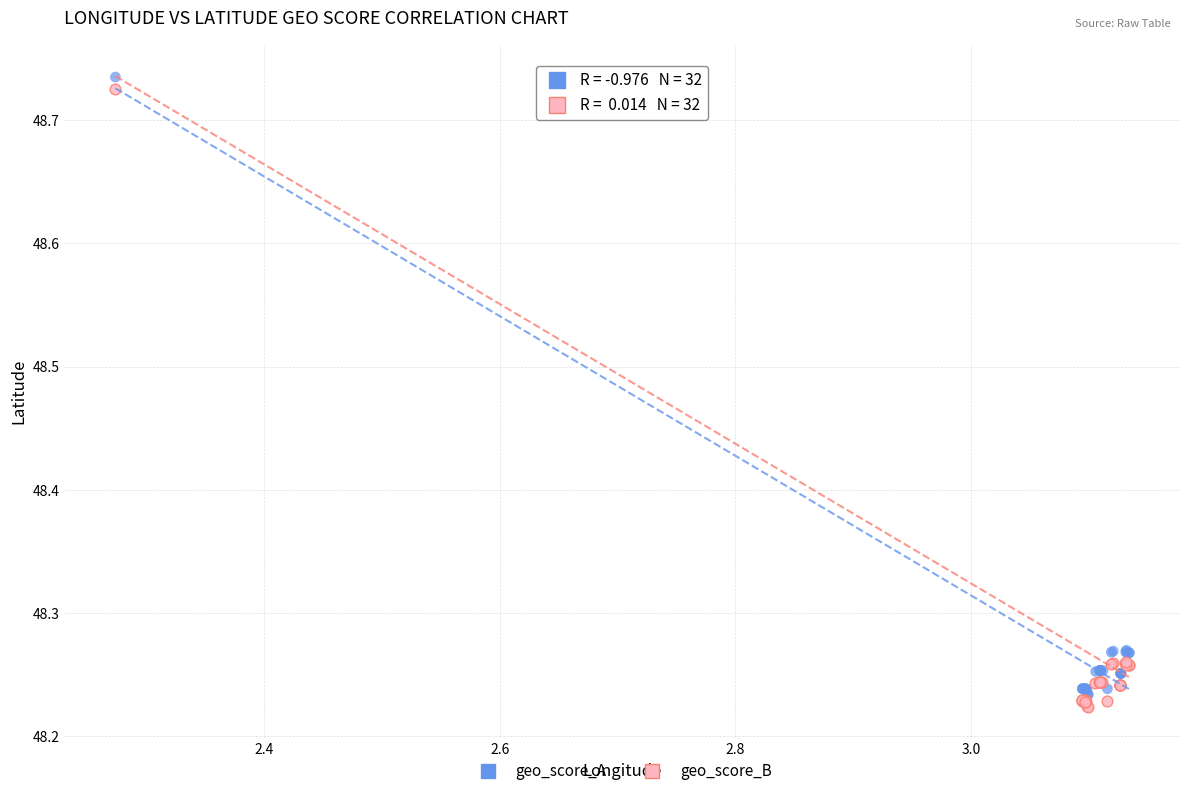

Which series has the widest spread of Y values?

geo_score_A